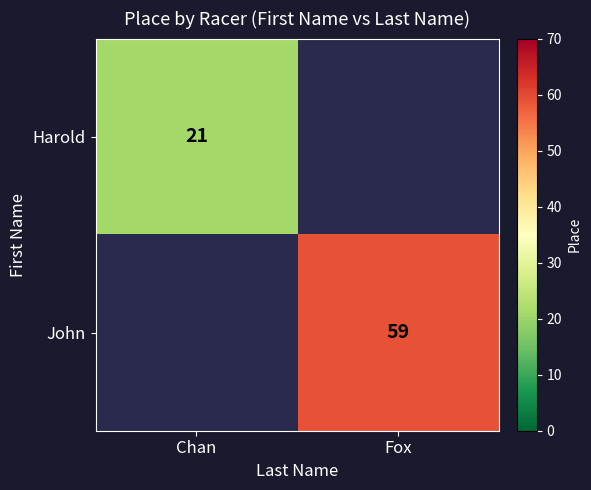

The Harold series shows 14 at Chan. True or false?

False